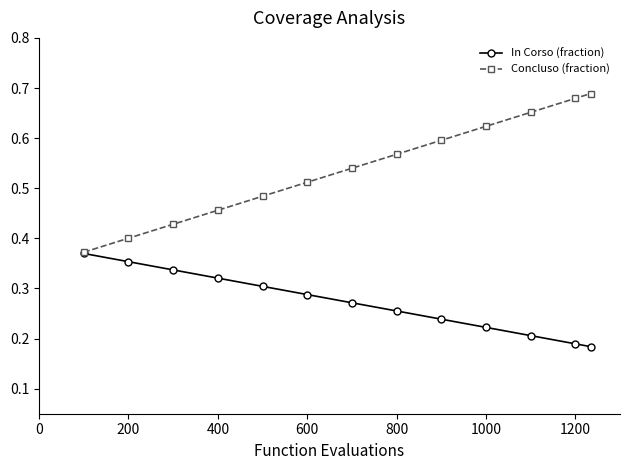

Rank the series by their average value, from highest to lowest.

Concluso (fraction), In Corso (fraction)